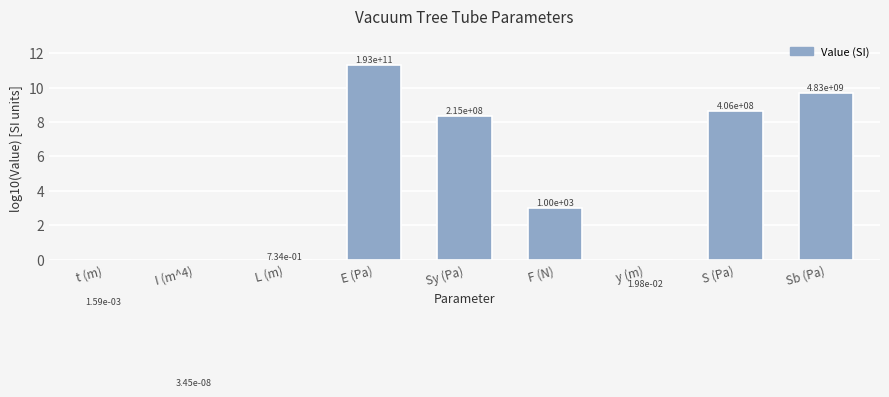

How many values are below zero?

4